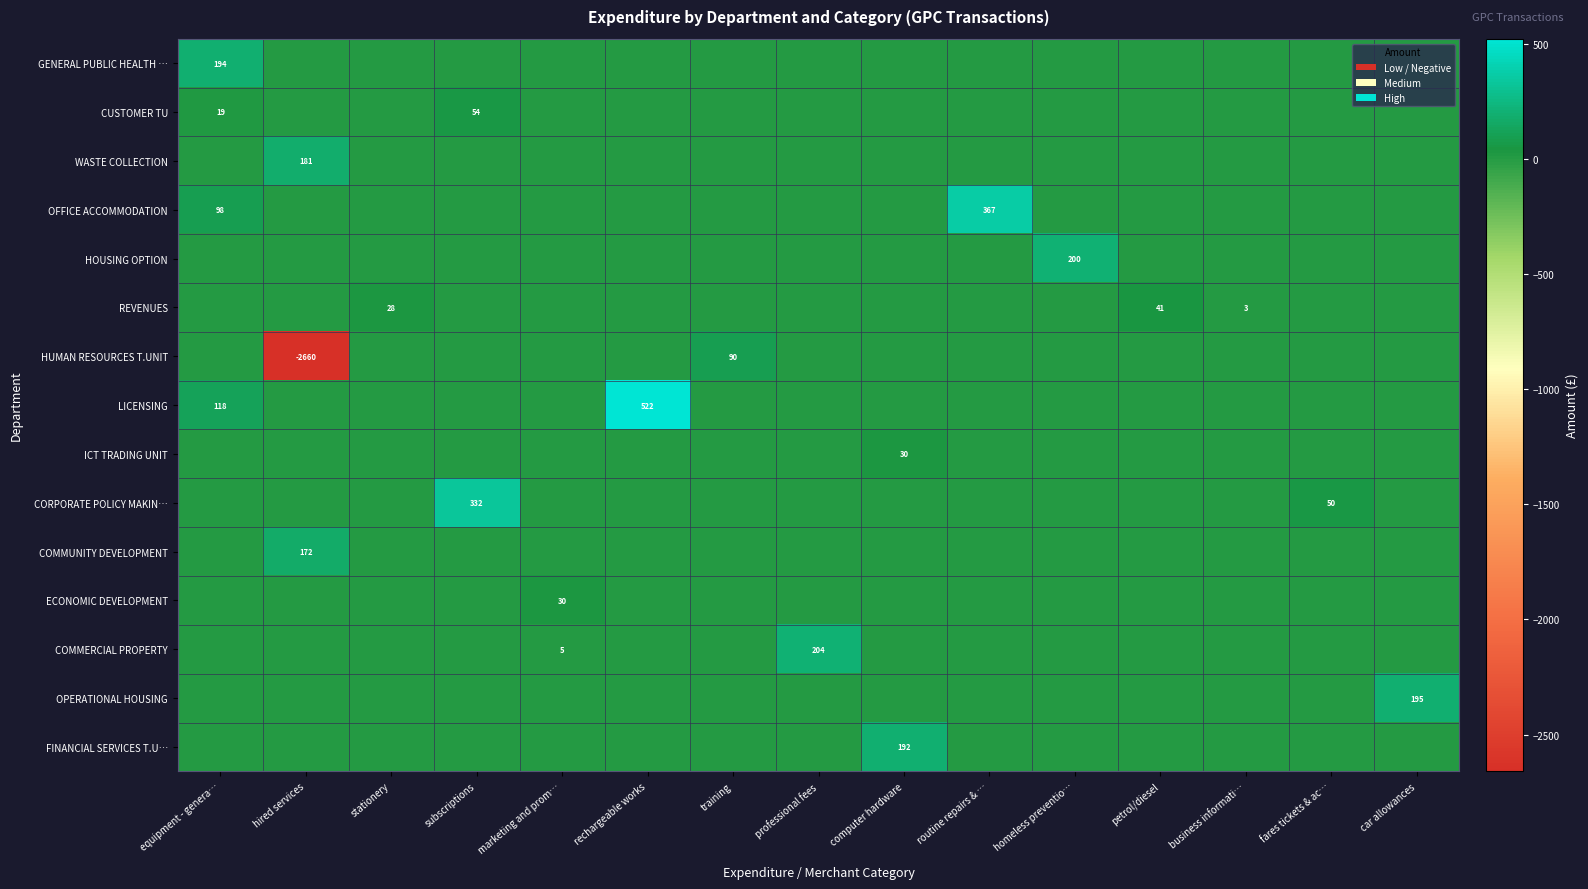

What is the average value of the COMMERCIAL PROPERTY series?

13.9